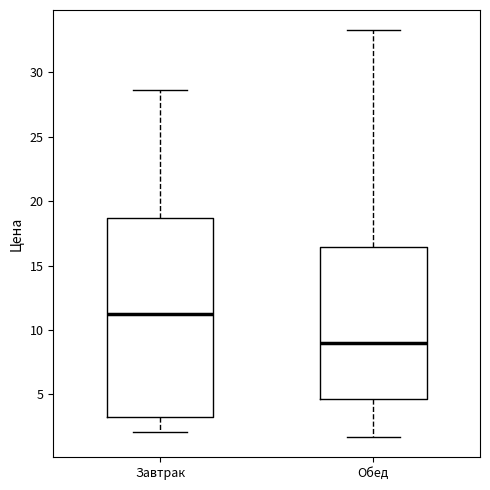

Which box is the tallest, from its lower edge to its upper edge?

Завтрак